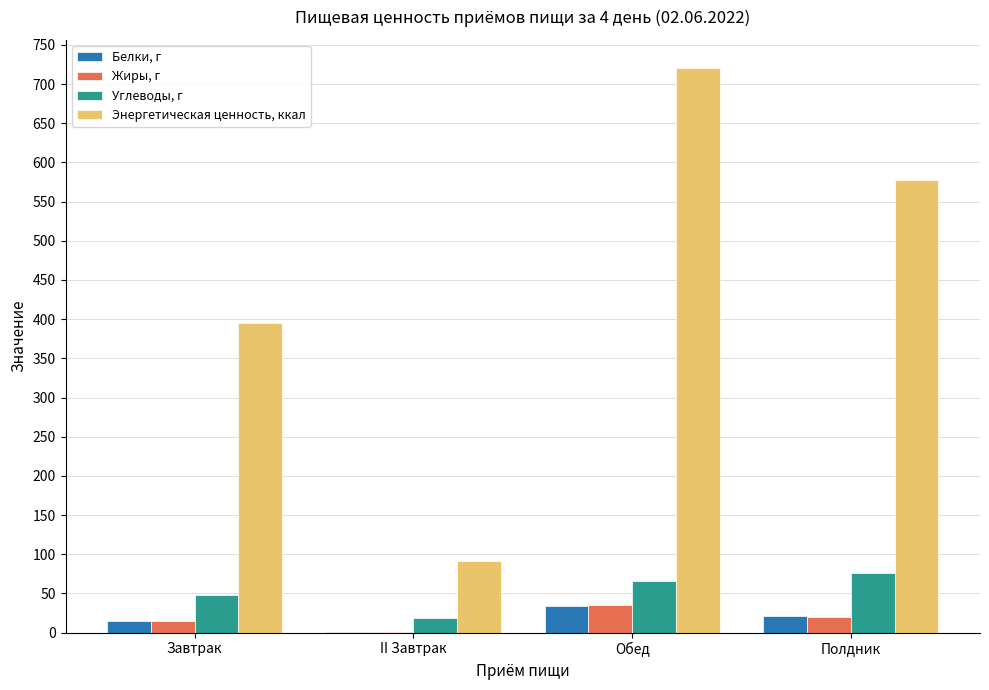

What is the total value across all series at Завтрак?

473.4